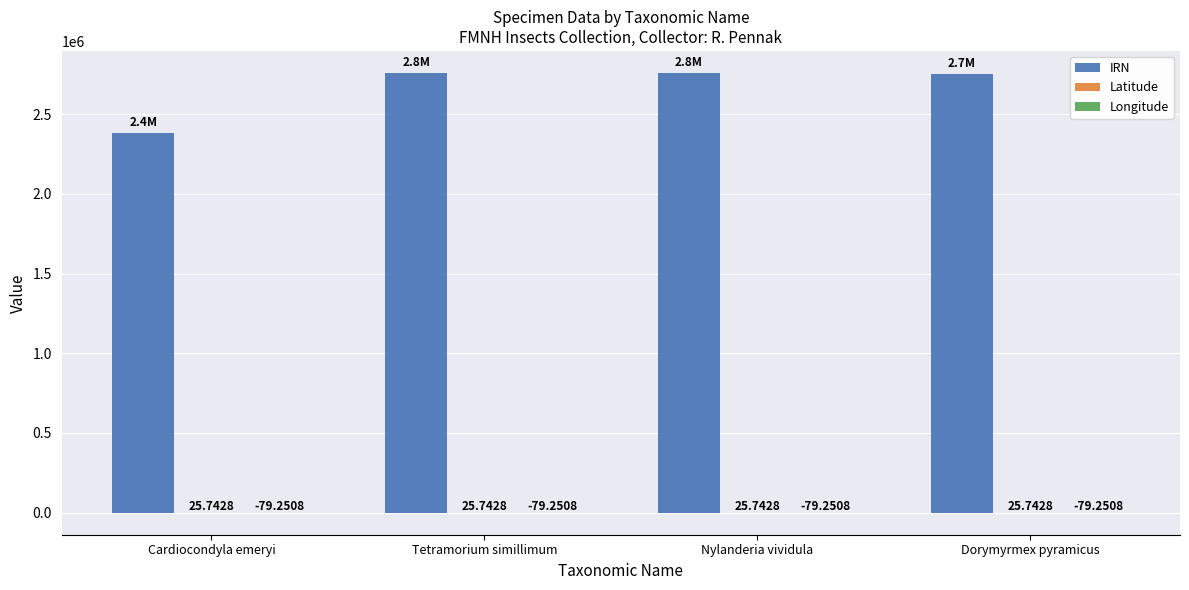

Which series has the largest total across all categories?

IRN